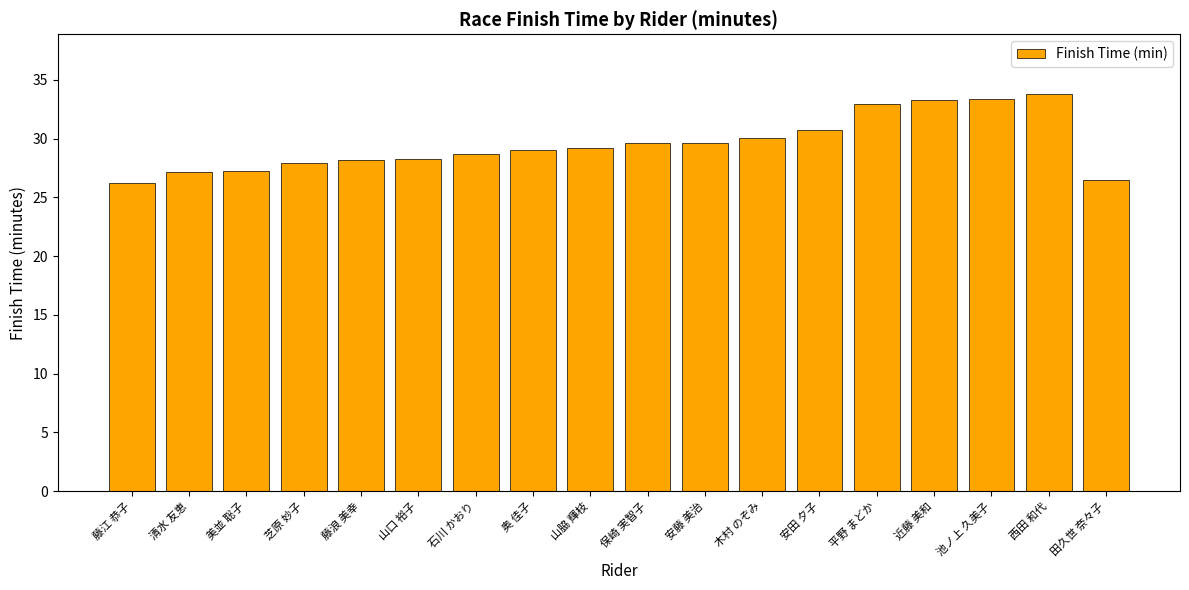

What is the change in value from 藤浪 美幸 to 石川 かおり?

+0.5